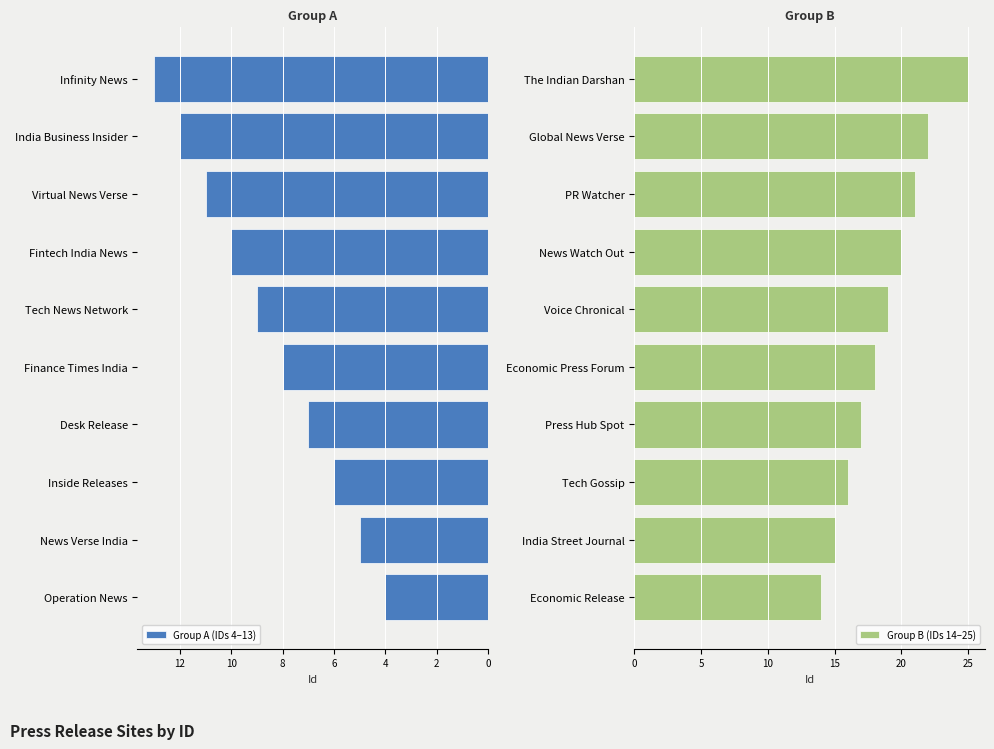

Is it true that Group A (IDs 4–13) equals 11 at Inside Releases?

False